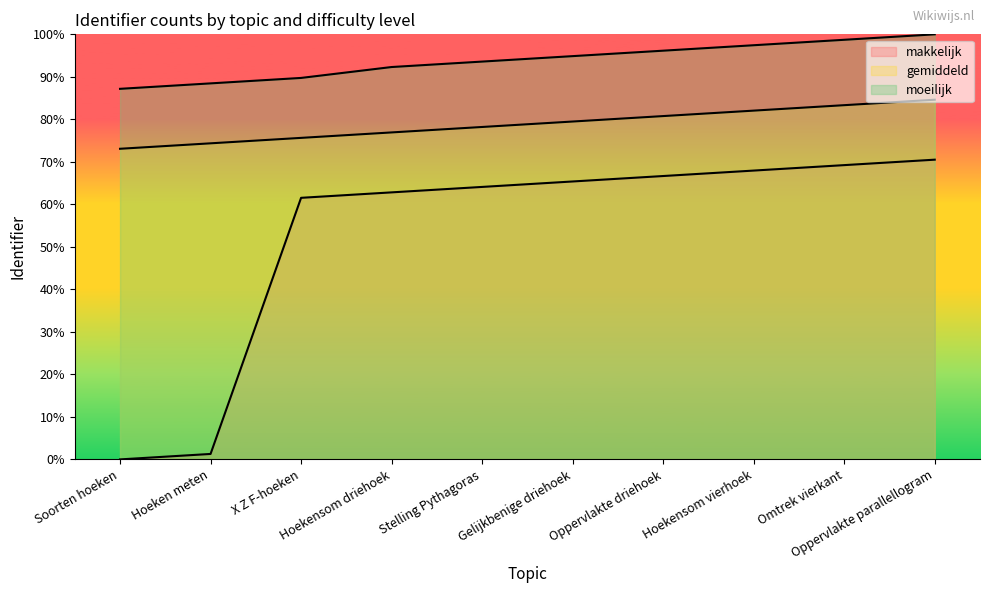

What is the spread (max minus min) of values at Stelling Pythagoras?

29.5